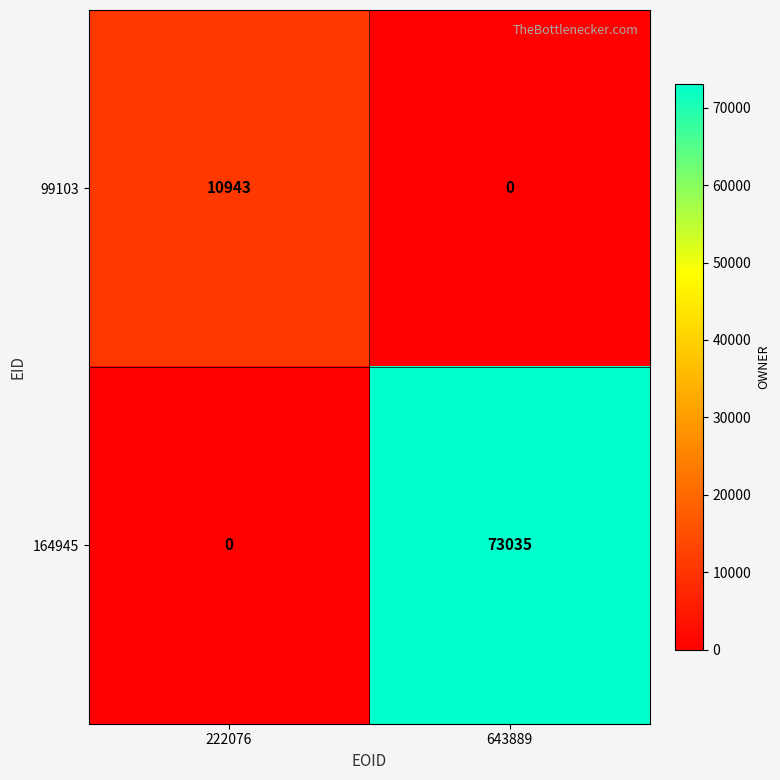

Rank the series at 643889 from highest to lowest value.

164945, 99103